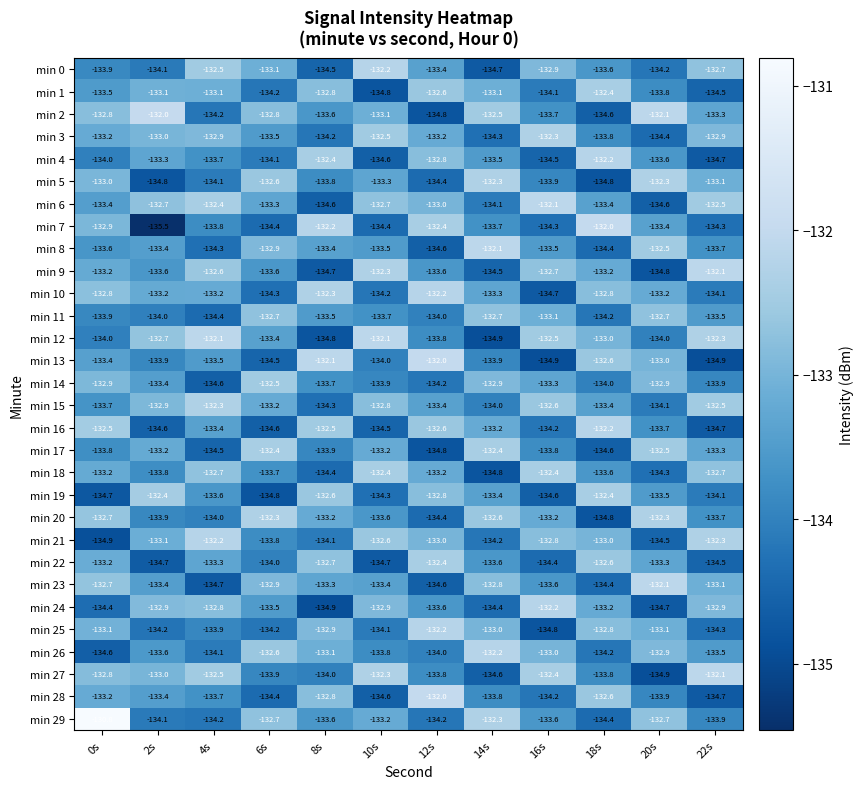

Where is min 4 nearest to the value -133?

12s